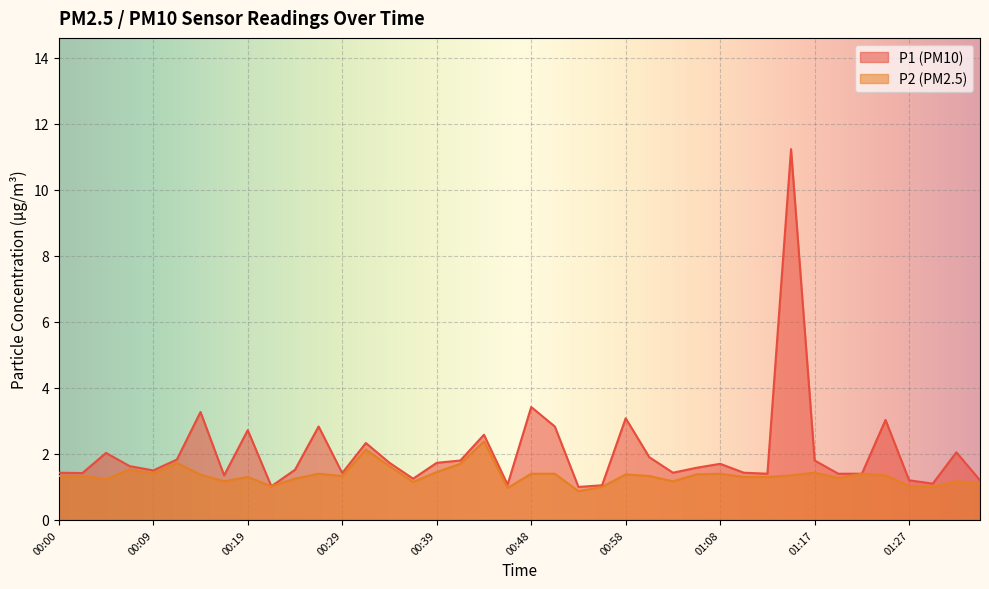

How many values in the P2 series exceed 1?

36